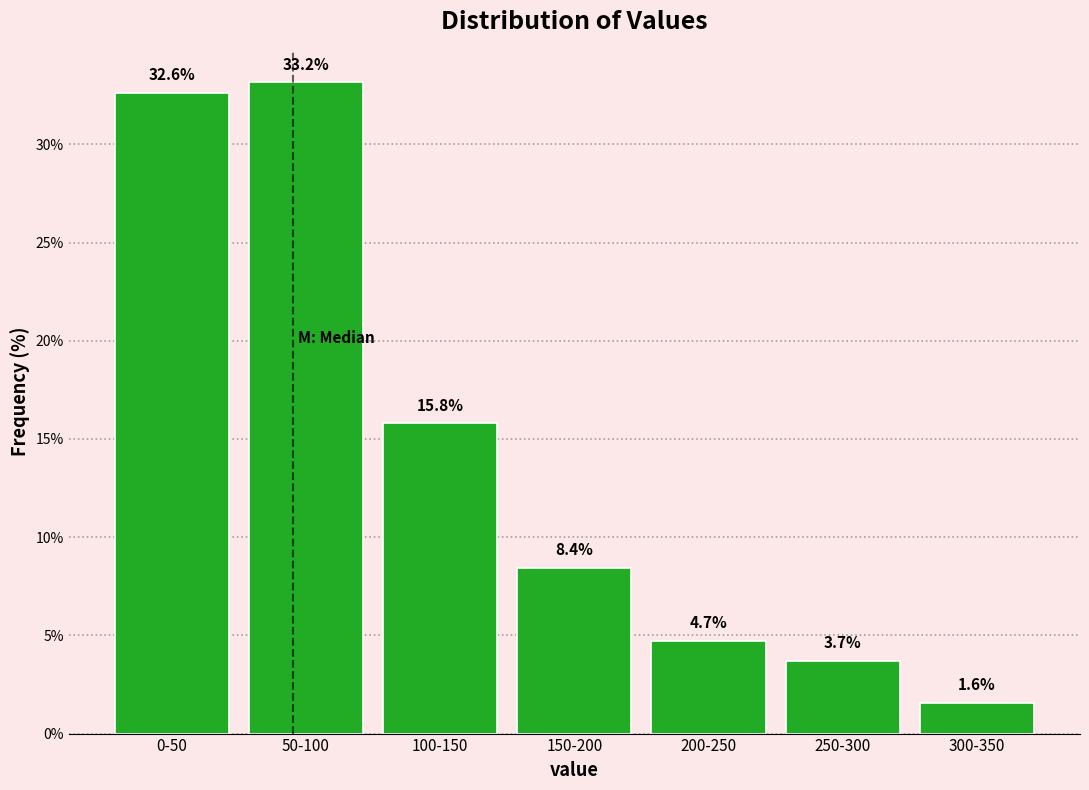

Reading left to right, transcribe all the data shown in this chart.

32.6	33.2	15.8	8.4	4.7	3.7	1.6